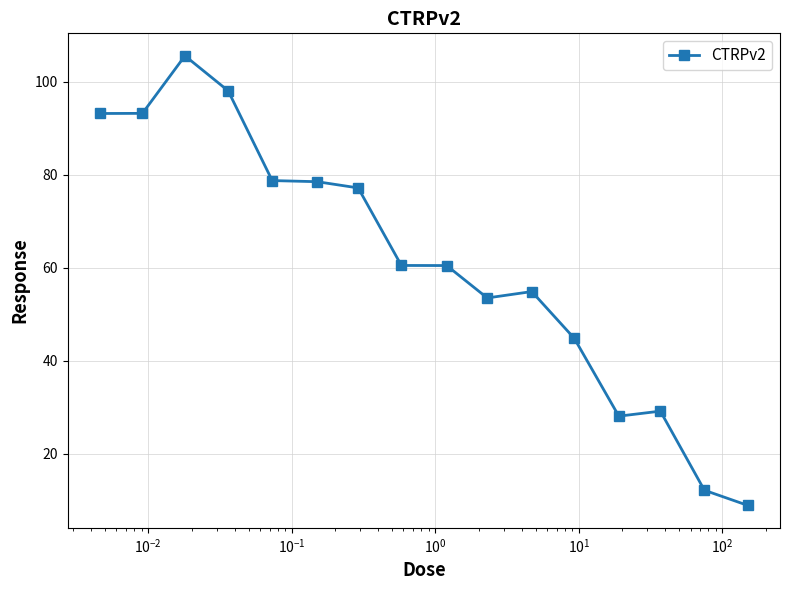

What is the difference between the second highest and minimum values?

89.2